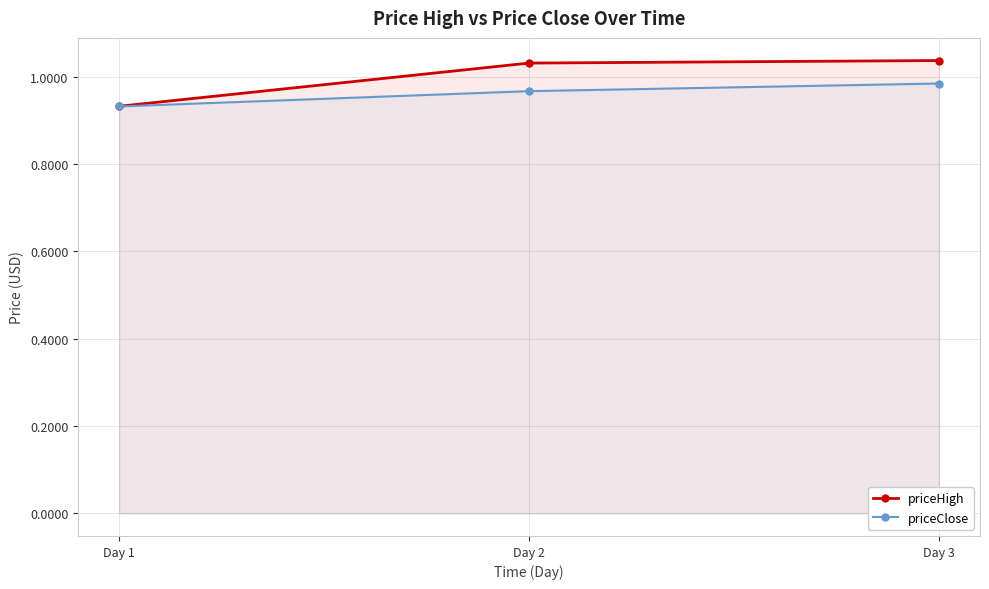

Is the value of priceHigh at Day 2 greater than the value of priceClose at Day 1?

Yes